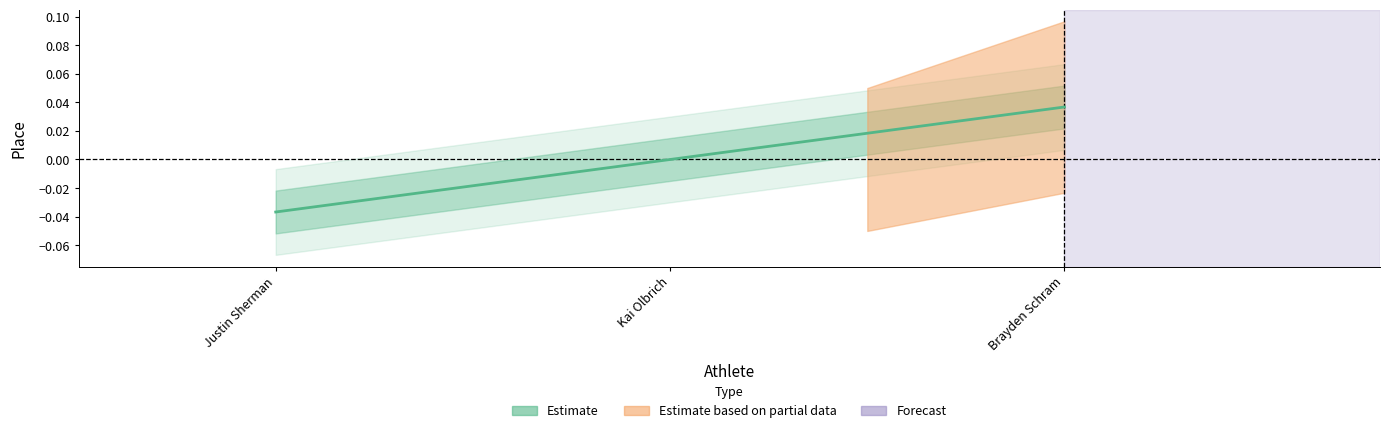

At which label is the value closest to 0?

Kai Olbrich